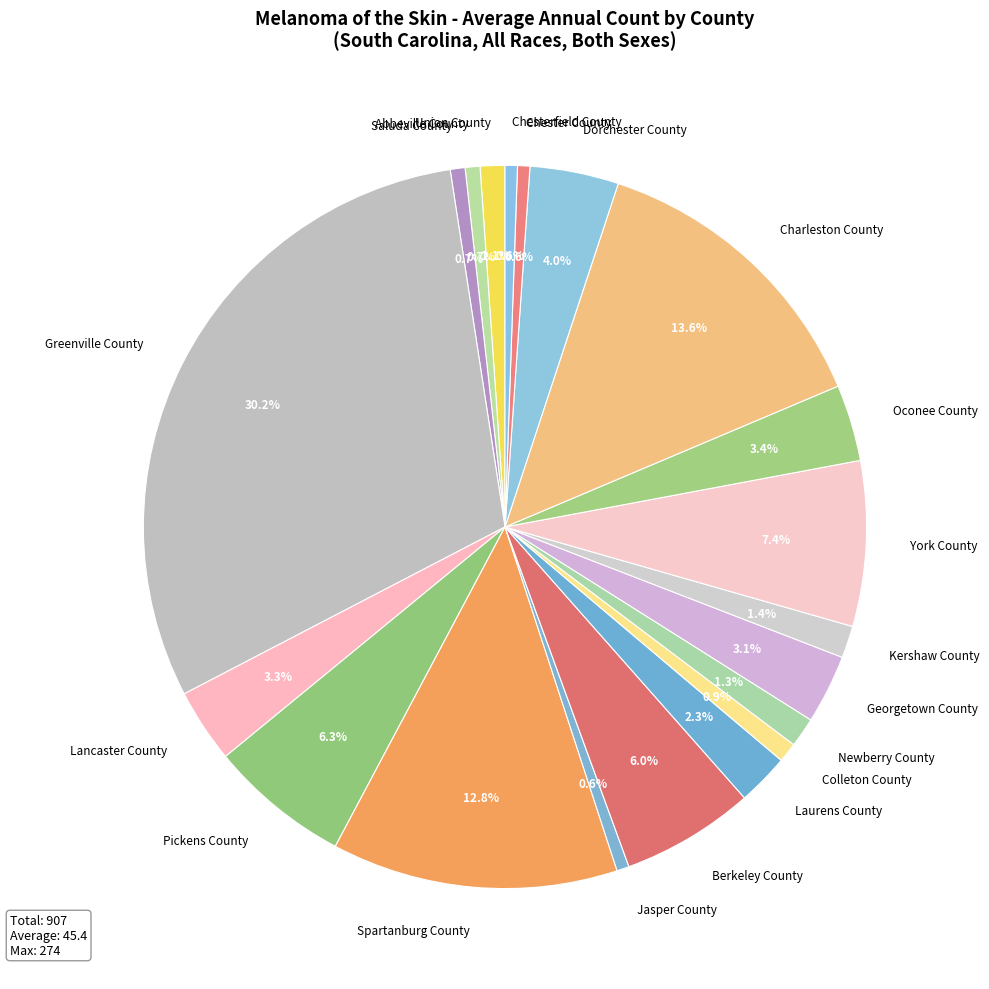

Is it true that Greenville County is 36% of the pie?

False